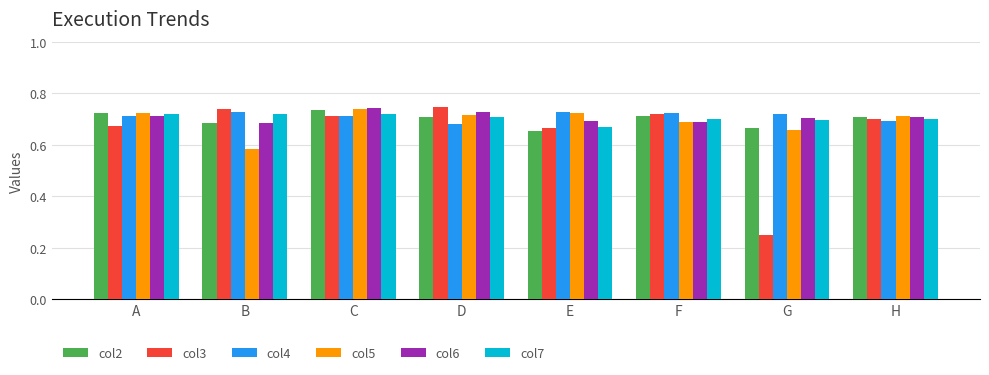

How many distinct data groups are displayed?

6